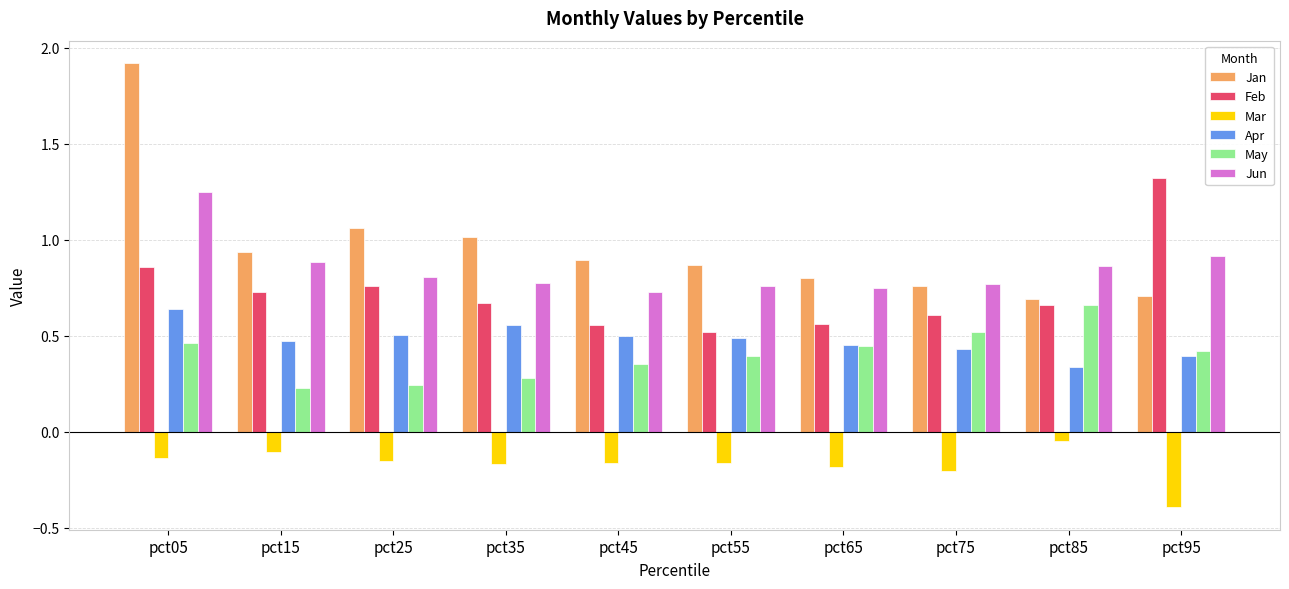

True or false: Jun has a value of 1.5 at pct95.

False